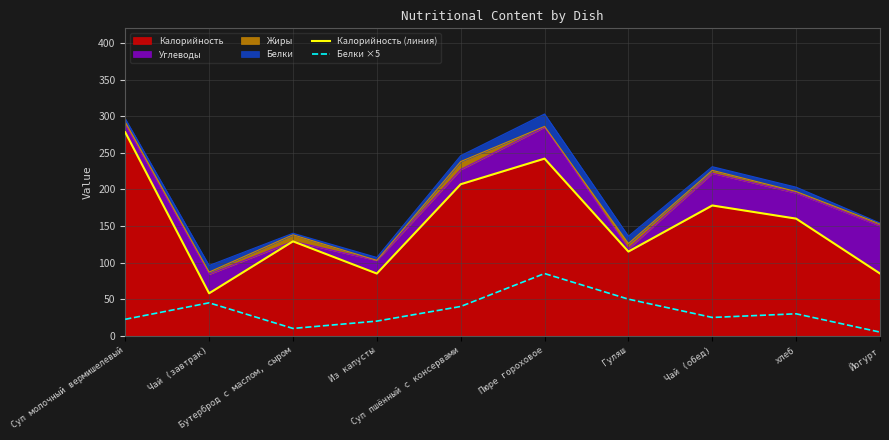

The Калорийность (линия) series shows 20.4 at Йогурт. True or false?

False